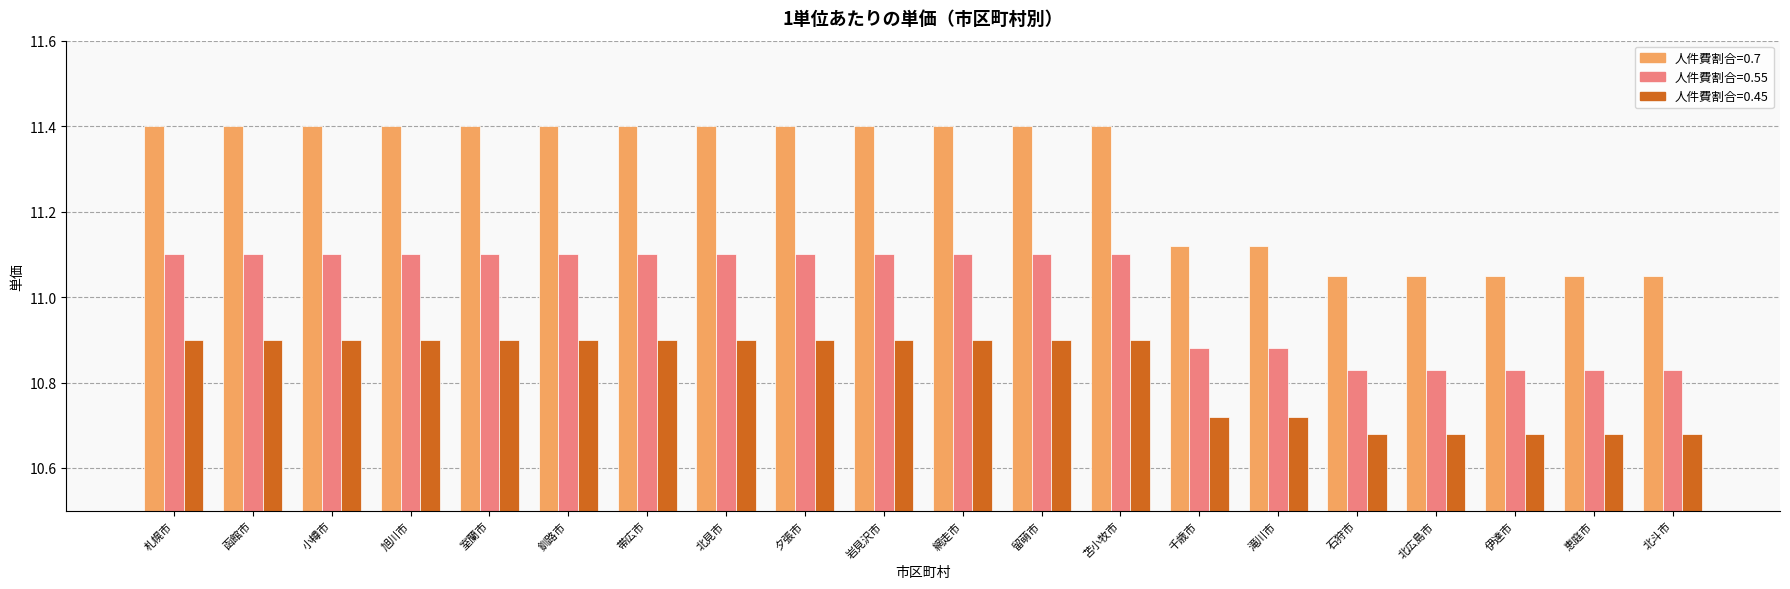

What is the difference between the highest and lowest values at 岩見沢市?

0.5